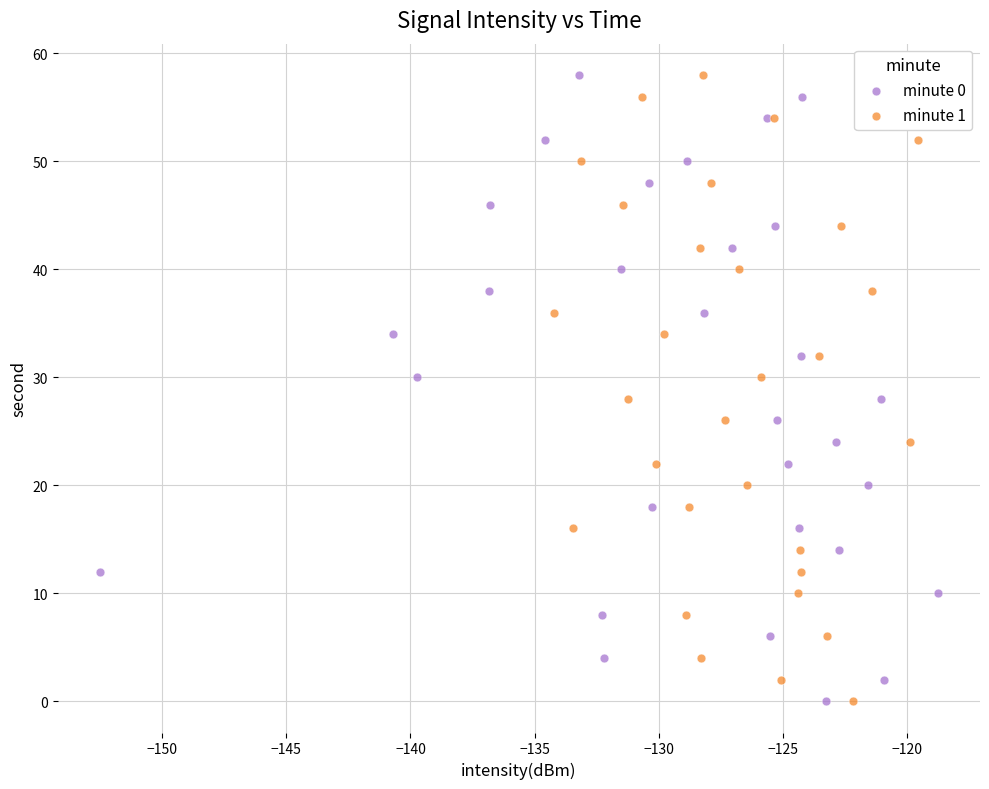

What are all the series names shown in the legend?

minute 0, minute 1